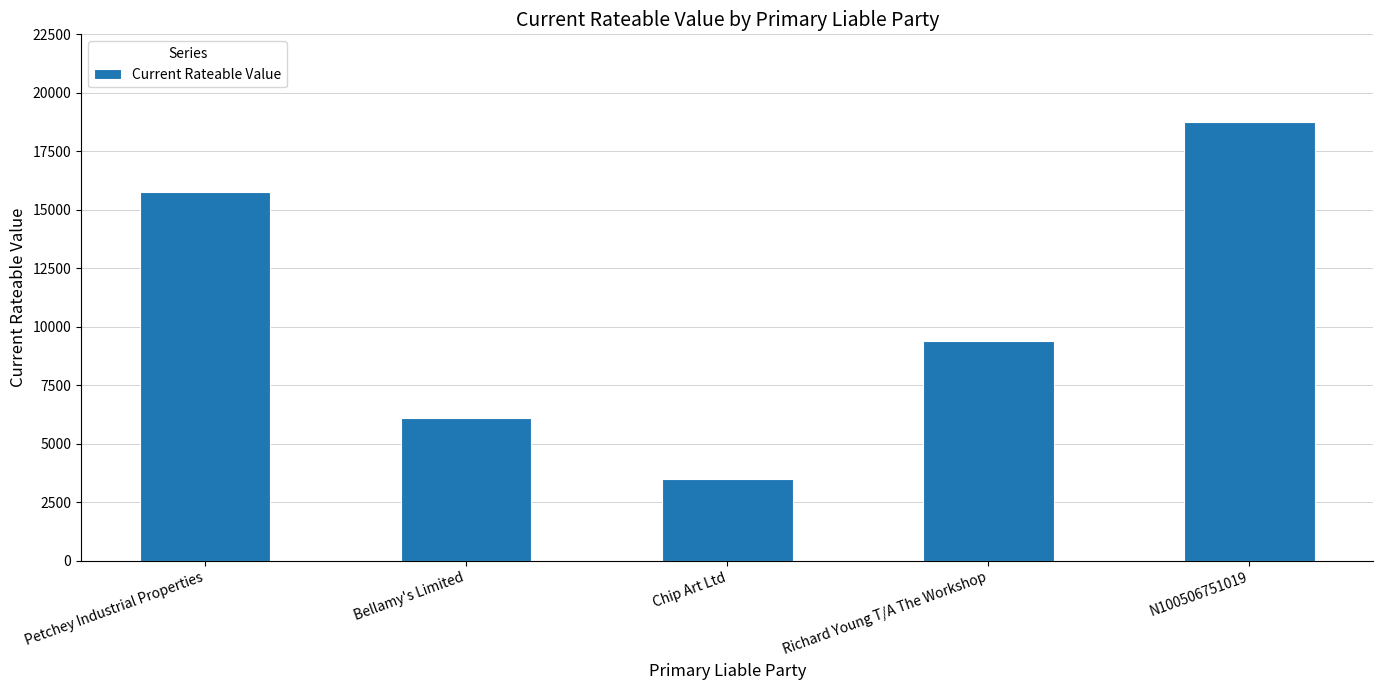

What is the difference between the values at Chip Art Ltd and Bellamy's Limited?

2600